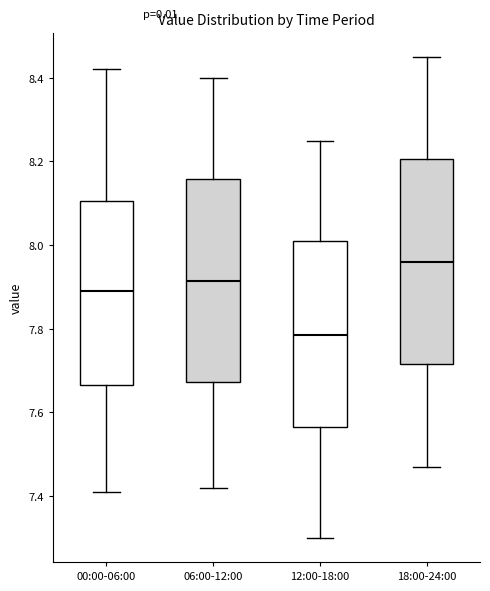

Reading left to right, read every box against the y-axis: the position of its median line, the range the box covers, and the ends of its whiskers. The values are not printed on the chart, so give them approximately, as read against the axis.

00:00-06:00: median 7.90, box 7.66 to 8.10, whiskers 7.42 to 8.42
06:00-12:00: median 7.92, box 7.68 to 8.16, whiskers 7.42 to 8.40
12:00-18:00: median 7.78, box 7.56 to 8.02, whiskers 7.30 to 8.26
18:00-24:00: median 7.96, box 7.72 to 8.20, whiskers 7.48 to 8.46